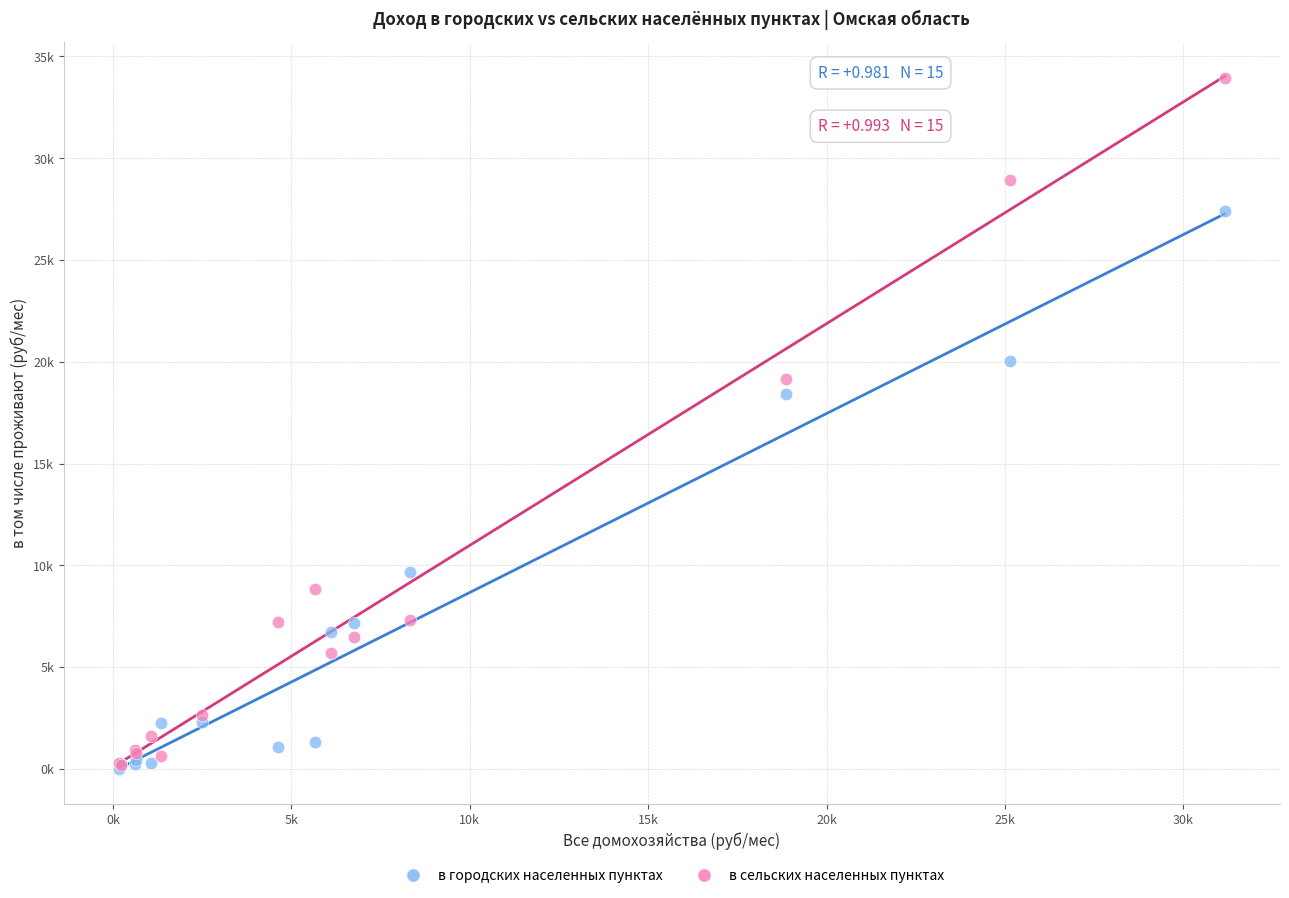

Which series reaches the maximum Y coordinate?

в сельских населенных пунктах